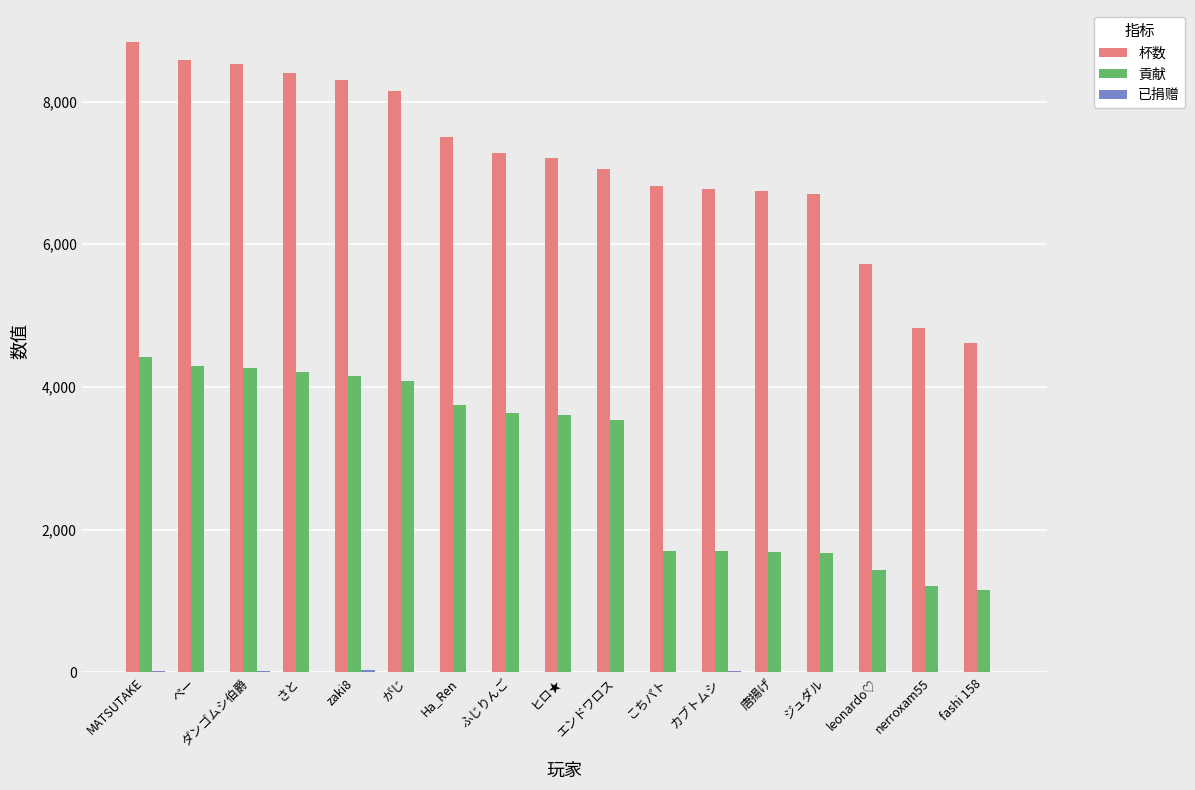

What is the spread (max minus min) of values at カブトムシ?

6760